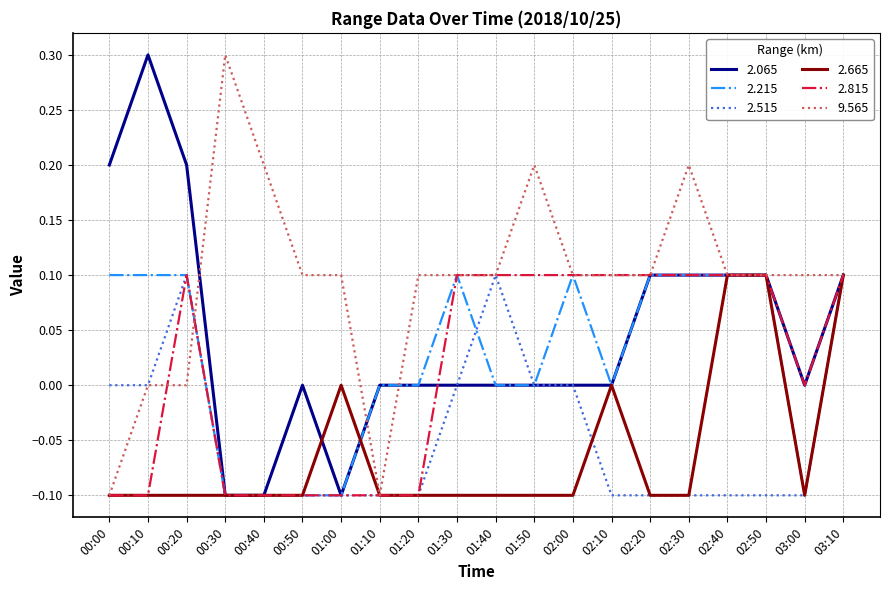

Between 01:30 and 03:10, which series saw the biggest shift?

2.665